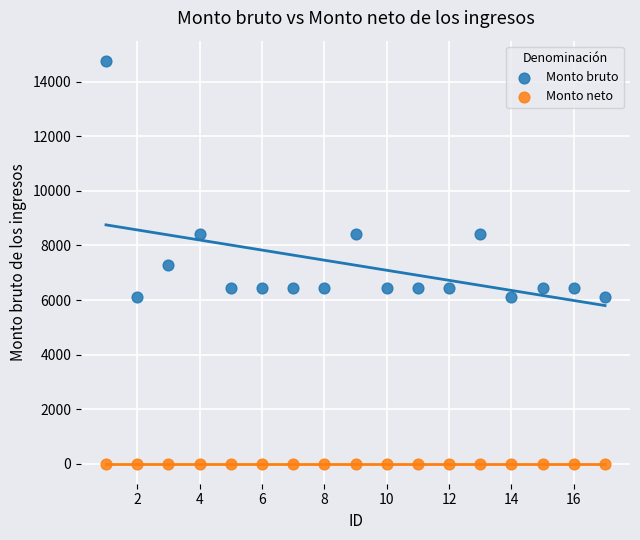

Which series reaches the minimum Y coordinate?

Monto neto